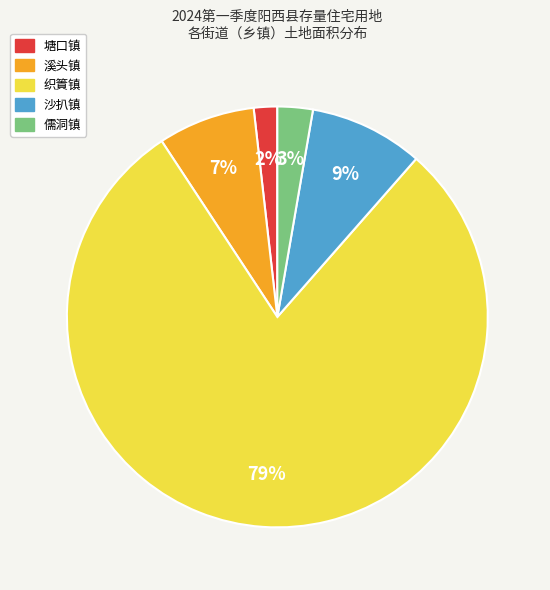

Is there any slice that represents more than half of the pie?

Yes